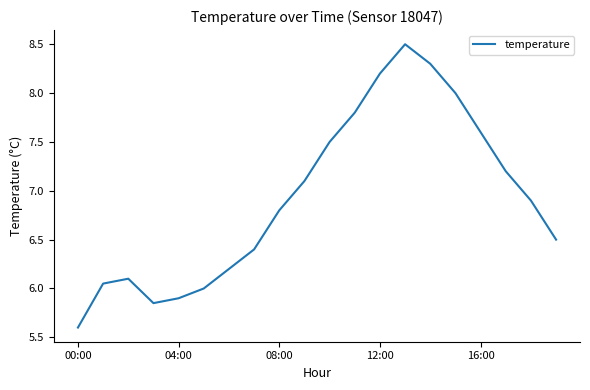

What is the difference between the maximum and minimum values?

2.9